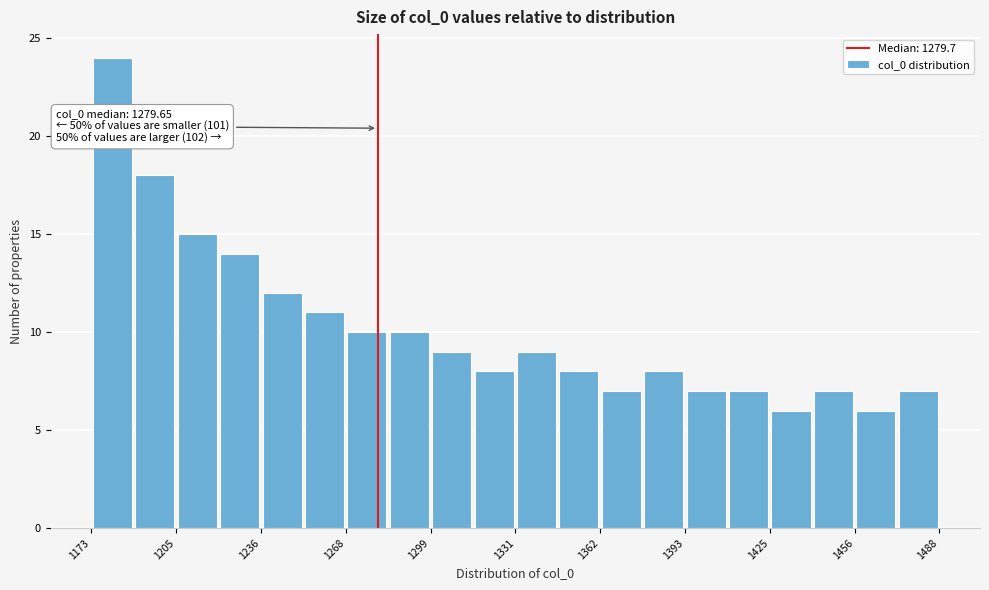

Read against the x-axis, roughly where is the centre of the tallest bar?

1180